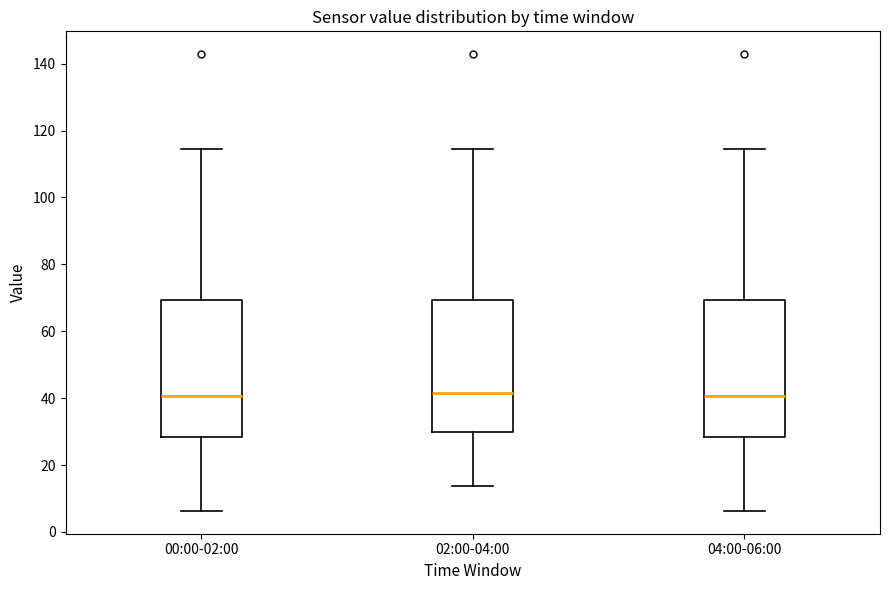

Reading left to right, read every box against the y-axis: the position of its median line, the range the box covers, and the ends of its whiskers. The values are not printed on the chart, so give them approximately, as read against the axis.

00:00-02:00: median 40, box 28 to 70, whiskers 6 to 114
02:00-04:00: median 42, box 30 to 70, whiskers 14 to 114
04:00-06:00: median 40, box 28 to 70, whiskers 6 to 114